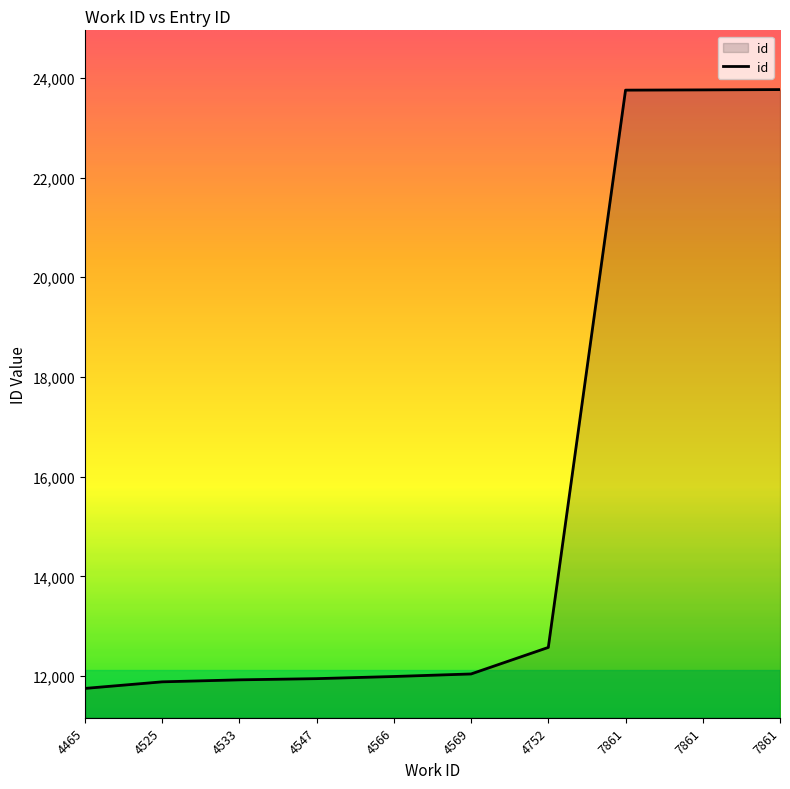

What is the difference between the second highest and minimum values?

12002